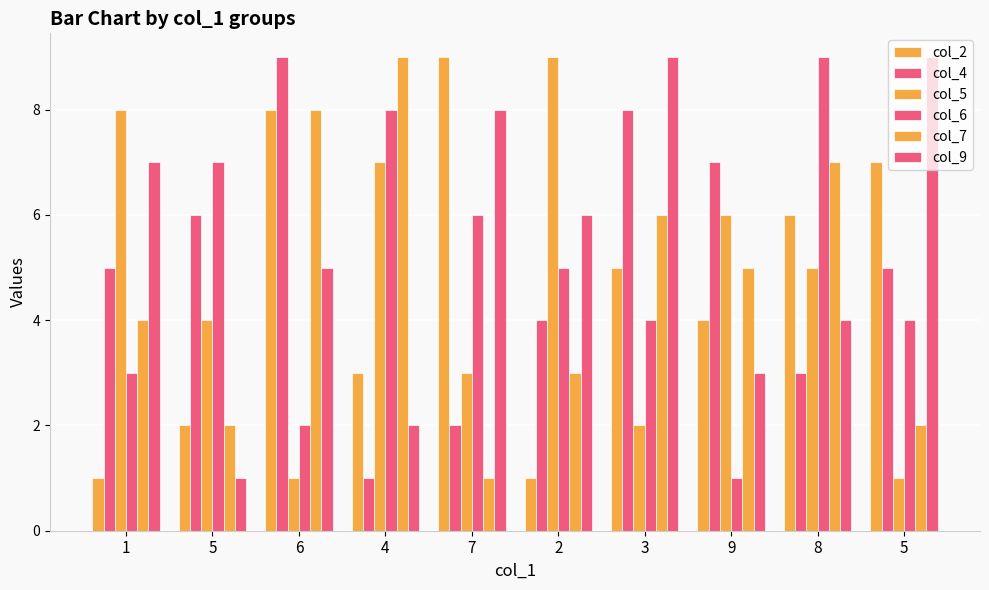

At which category does the chart reach its minimum across all series?

1